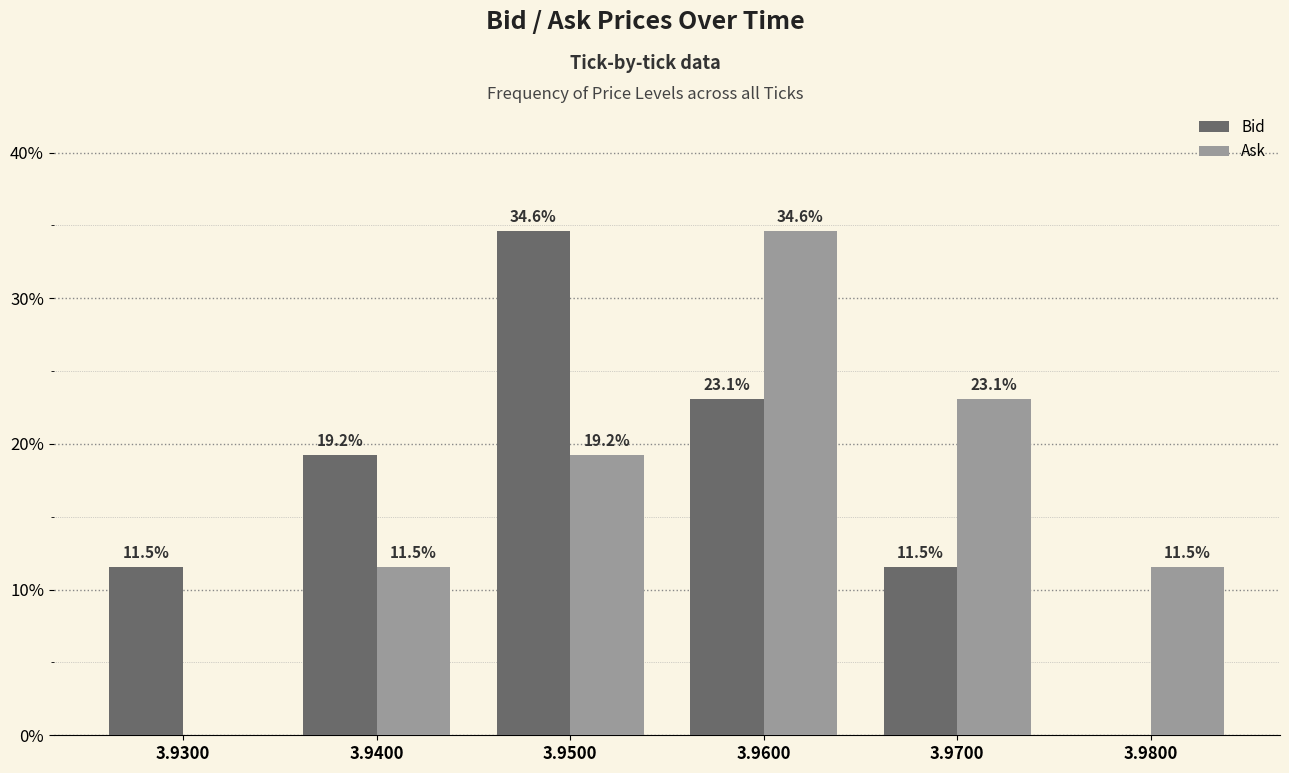

Reading left to right, what are all the values shown in this chart?

Bid: 11.5	19.2	34.6	23.1	11.5	0.0
Ask: 0.0	11.5	19.2	34.6	23.1	11.5